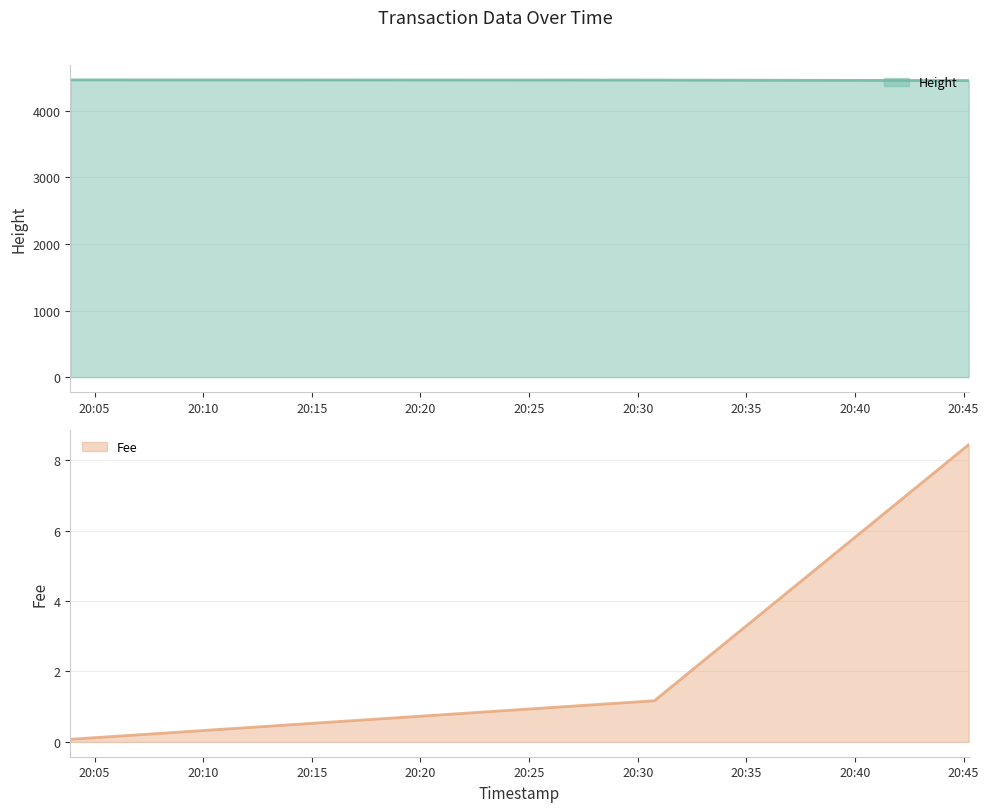

What is the minimum value for Height?

4452